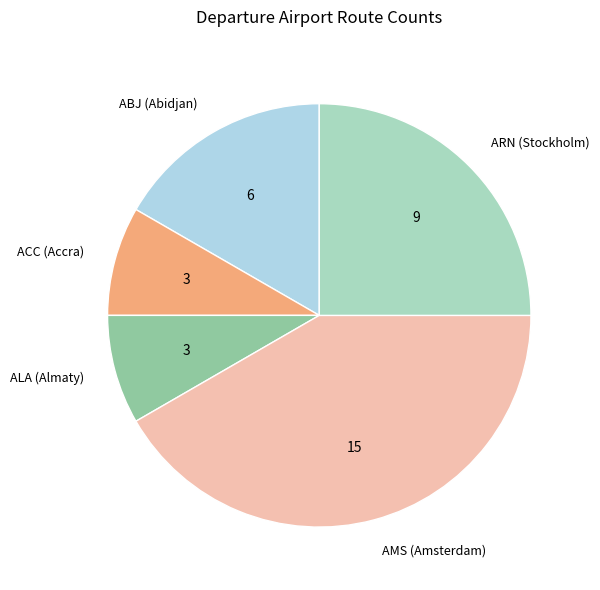

Combined, do ALA (Almaty) and ABJ (Abidjan) account for over 50%?

No